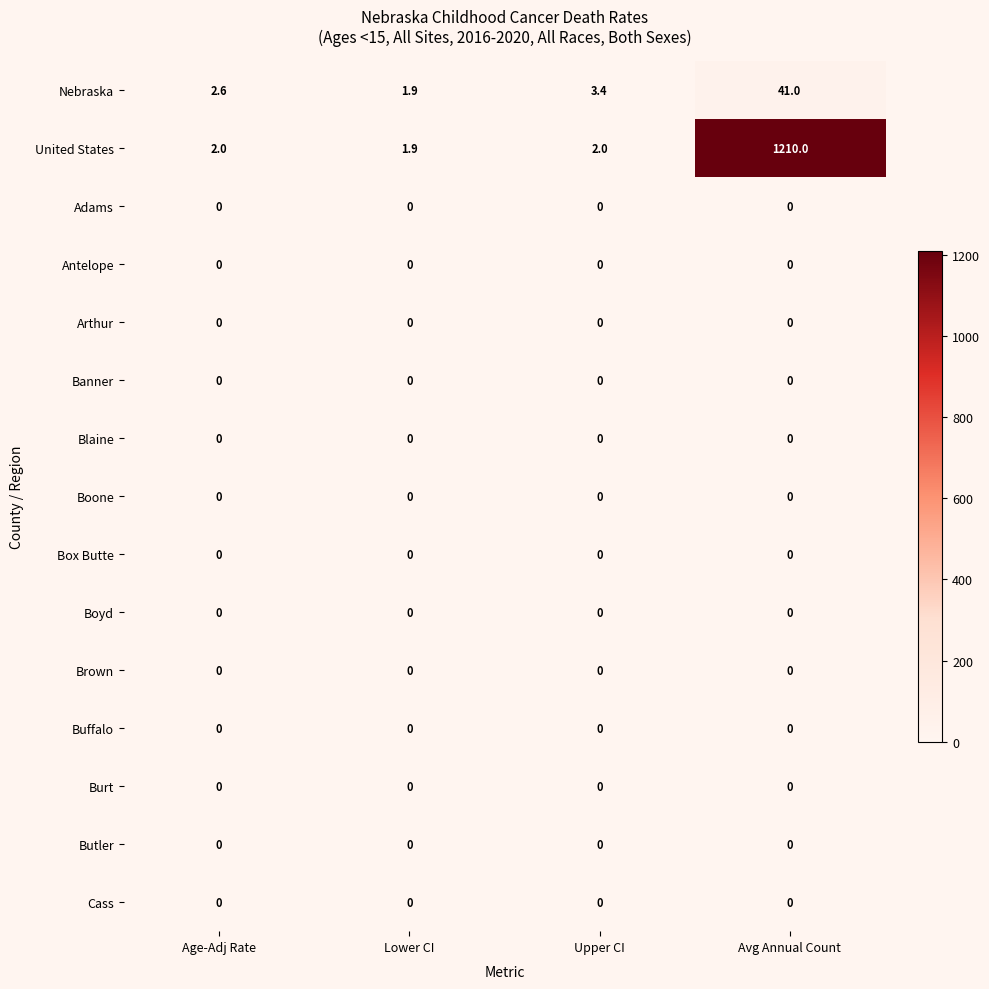

The Antelope series shows 0.0 at Upper CI. True or false?

True